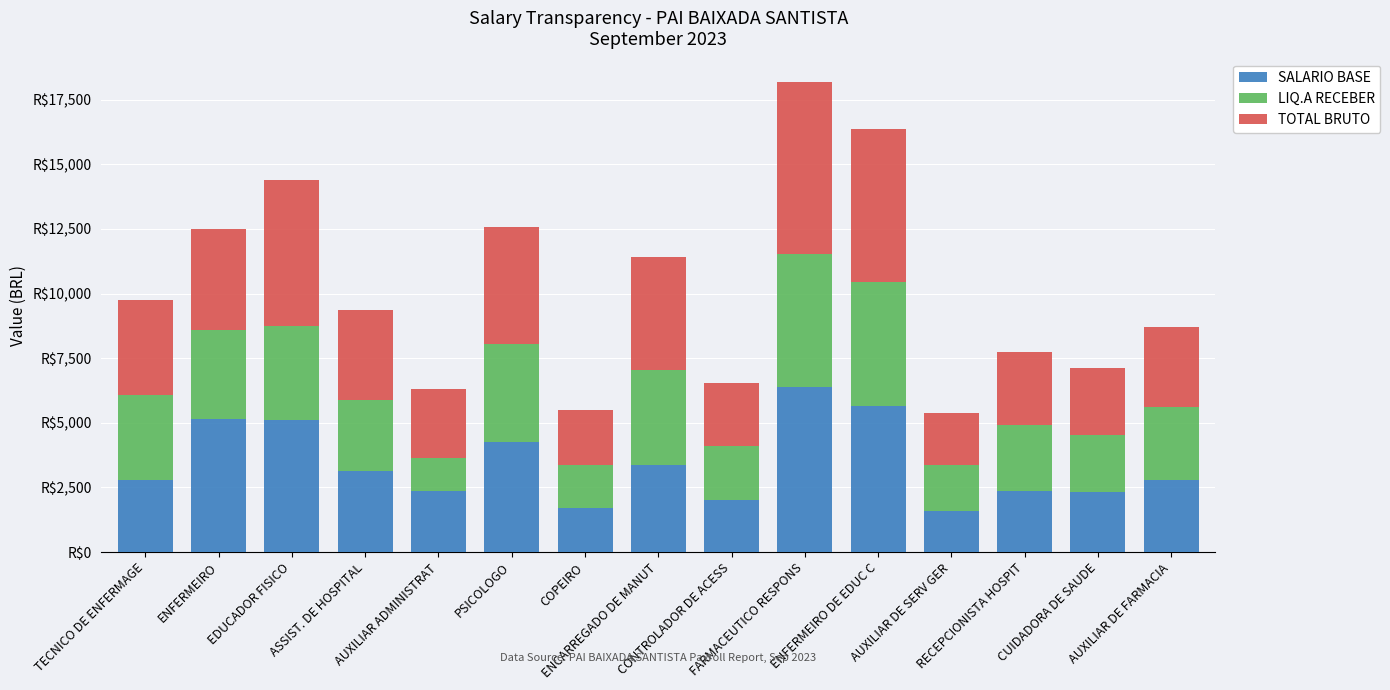

Does the chart contain any negative values?

No